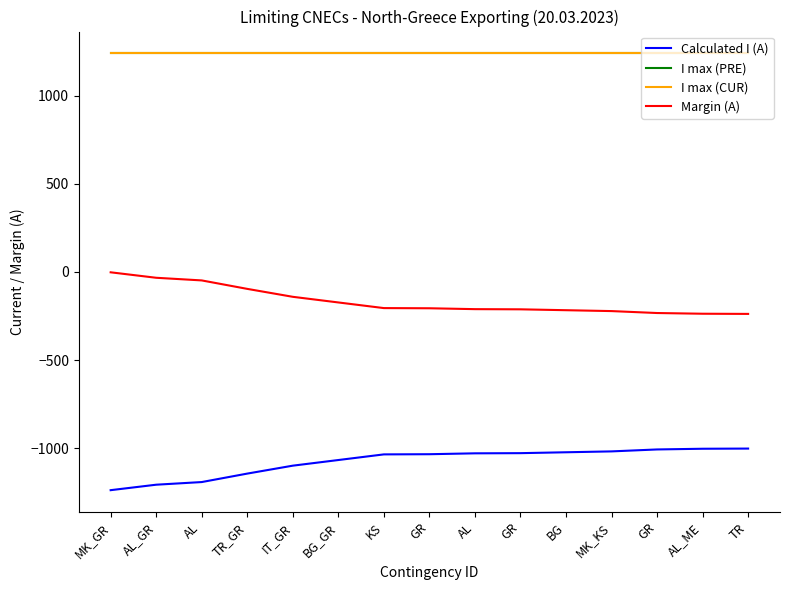

Reading left to right, list all the values displayed in this chart.

Calculated I (A): -1238	-1207	-1192	-1144	-1099	-1067	-1035	-1034	-1029	-1028	-1023	-1018	-1007	-1003	-1002
I max (PRE): 1240	1240	1240	1240	1240	1240	1240	1240	1240	1240	1240	1240	1240	1240	1240
I max (CUR): 1240	1240	1240	1240	1240	1240	1240	1240	1240	1240	1240	1240	1240	1240	1240
Margin (A): -2	-33	-48	-96	-141	-173	-205	-206	-211	-212	-217	-222	-233	-237	-238